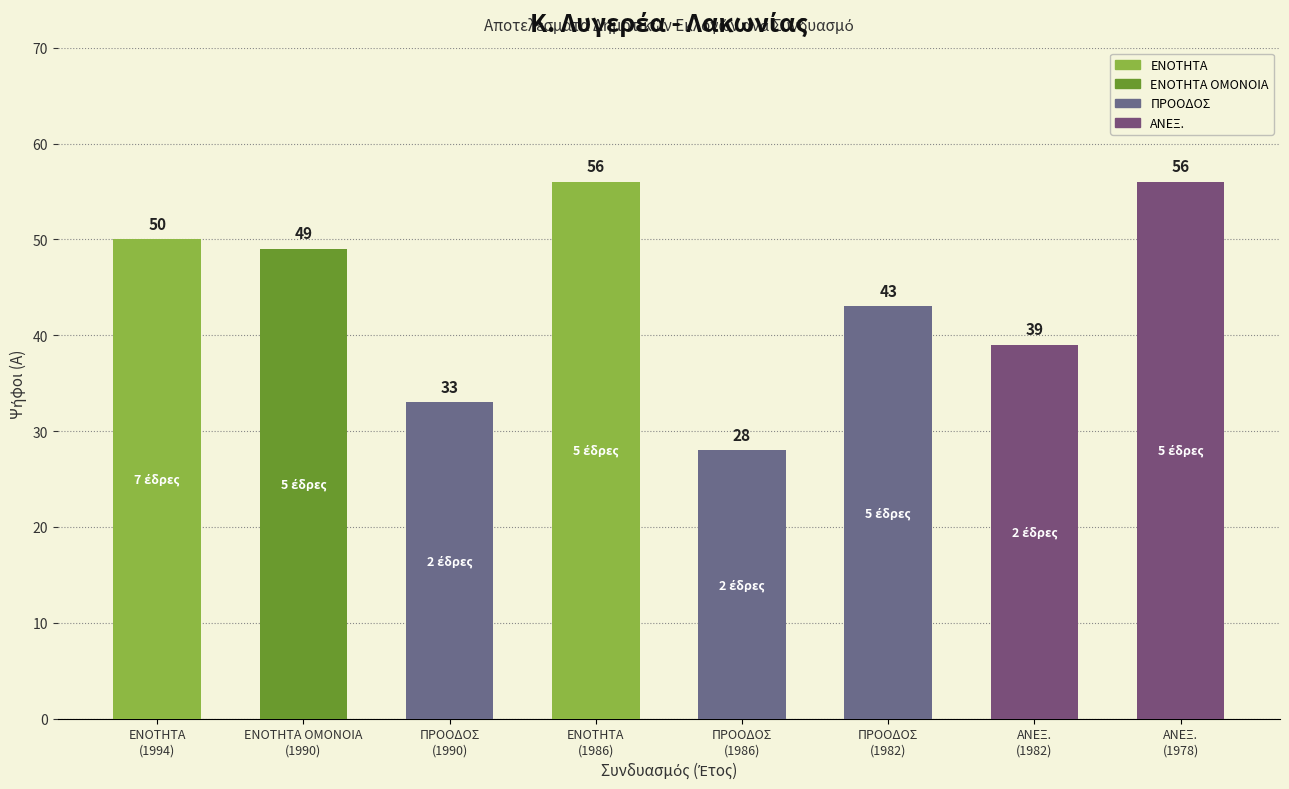

What is the average value?

44